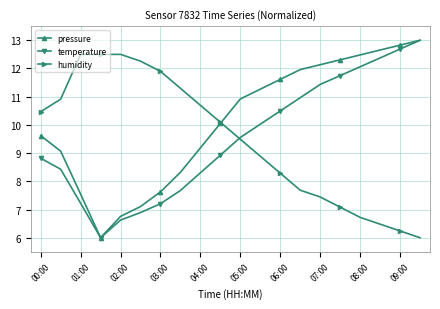

How many lines are shown in the chart?

3